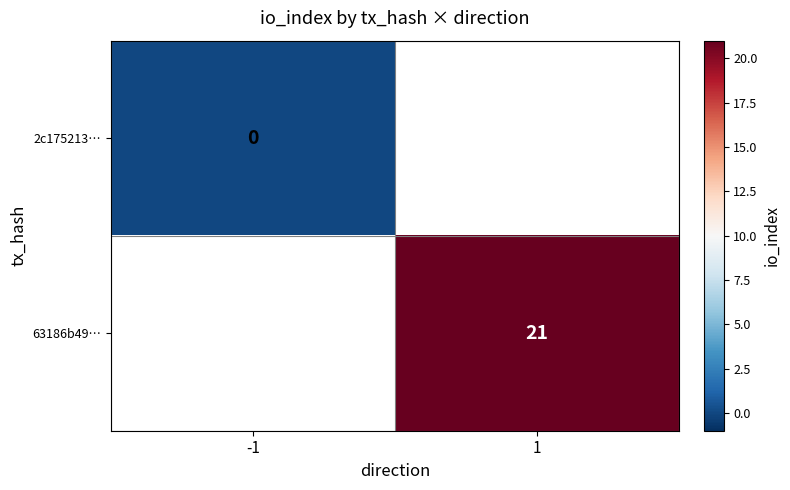

Is it true that 63186b49… equals 36 at 1?

False